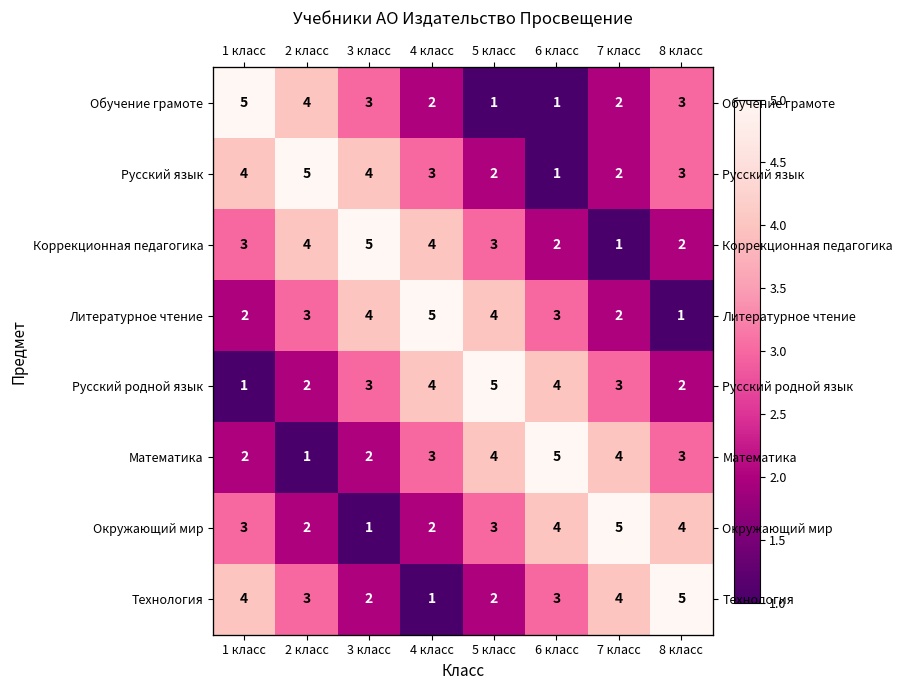

The value of Технология at 7 класс is 4. True or false?

True